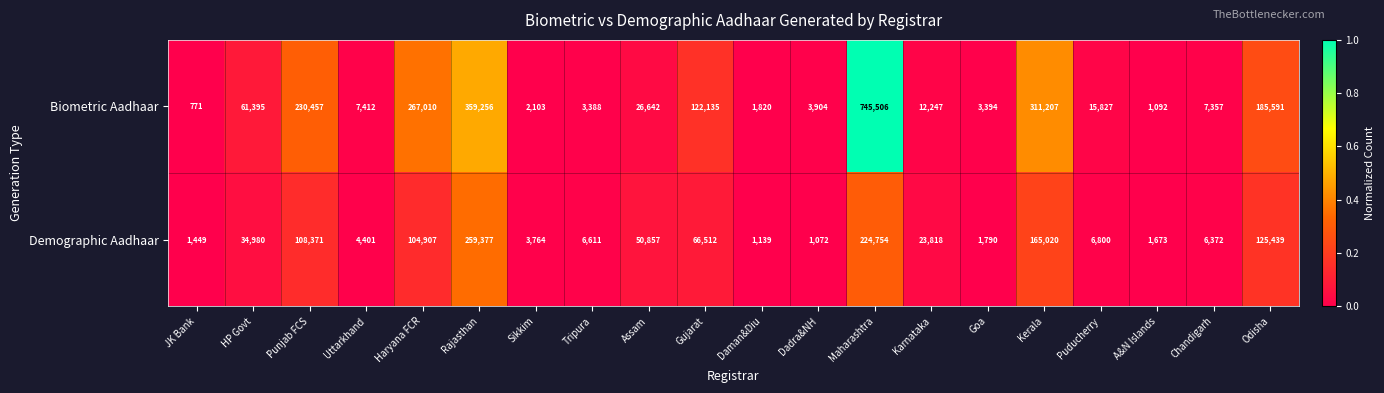

Which series has the largest range (max minus min)?

Biometric Aadhaar